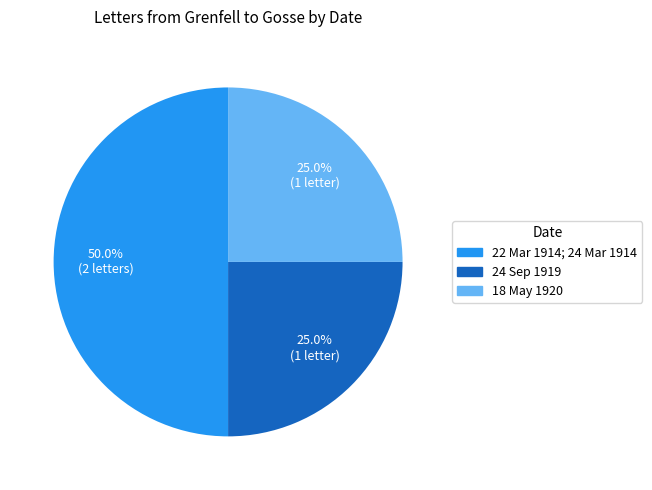

To the nearest percent, what portion does 18 May 1920 represent?

25%